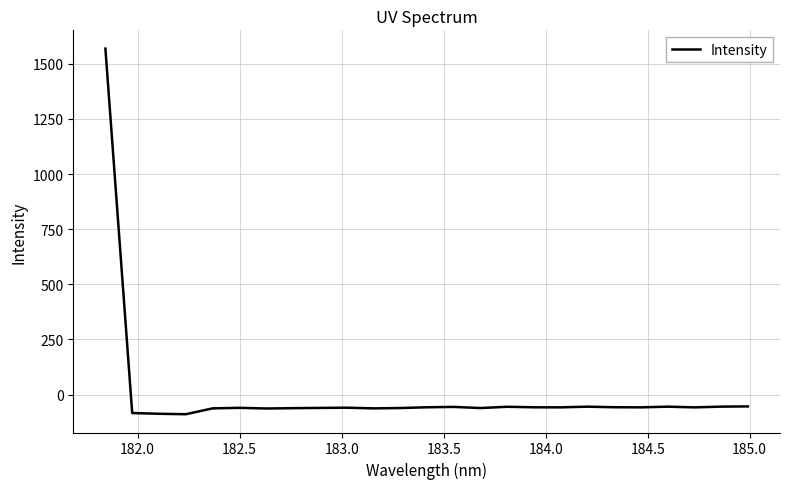

Count the number of data series in this chart.

1